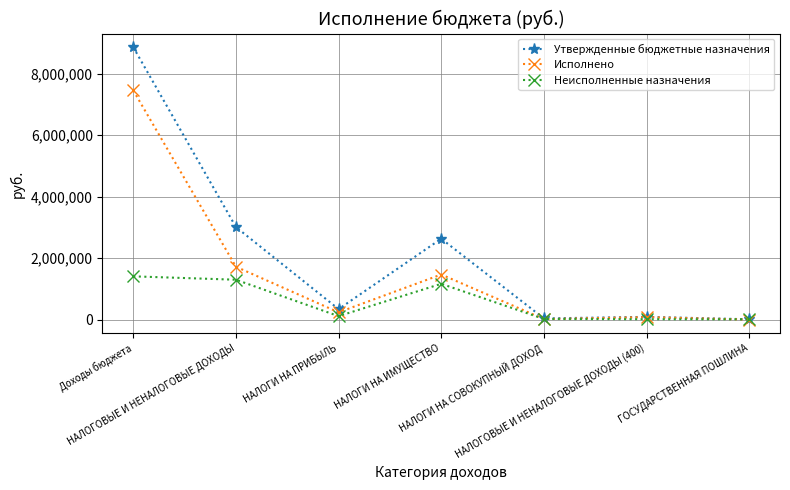

Which series has the largest total across all categories?

Утвержденные бюджетные назначения